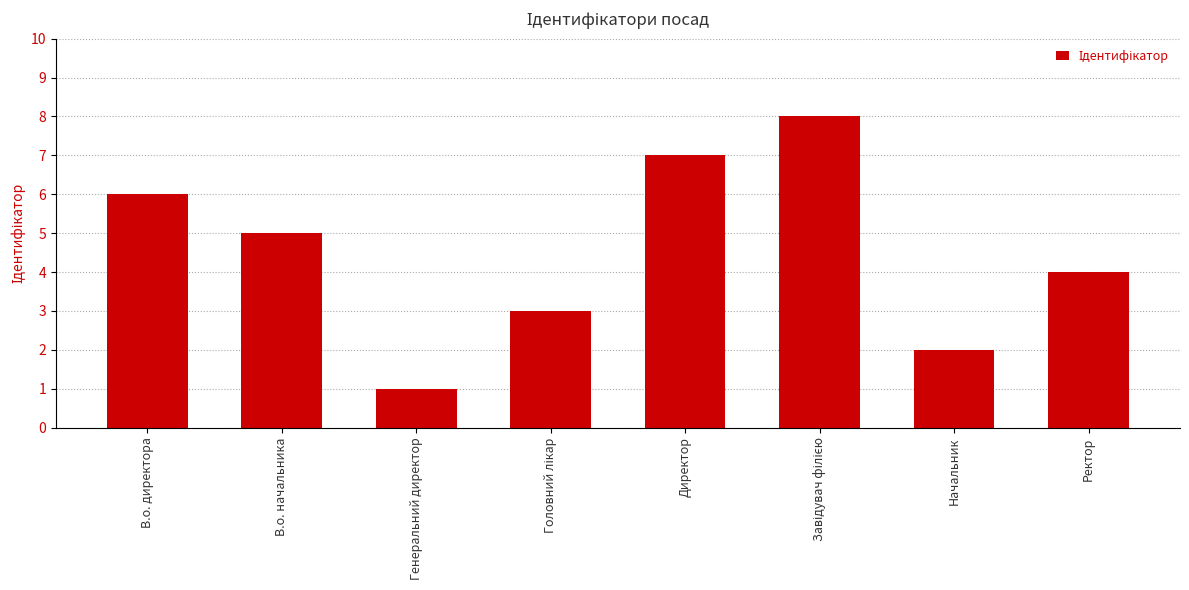

What is the value of the 2nd bar from the left?

5